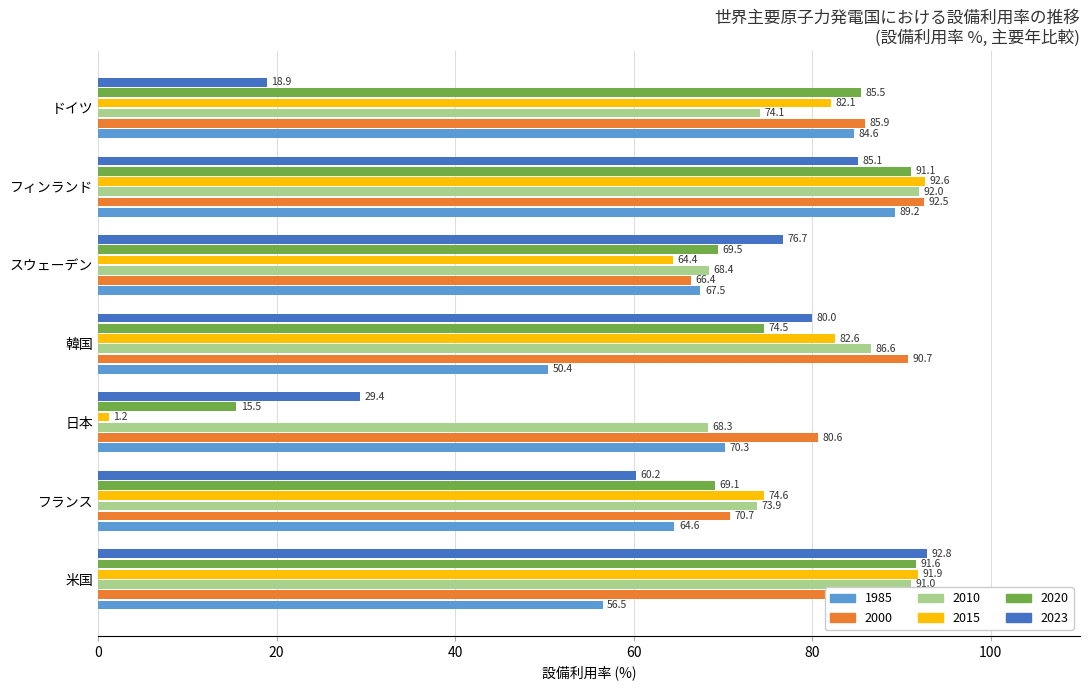

At 韓国, list the series in order from smallest to largest.

1985, 2020, 2023, 2015, 2010, 2000